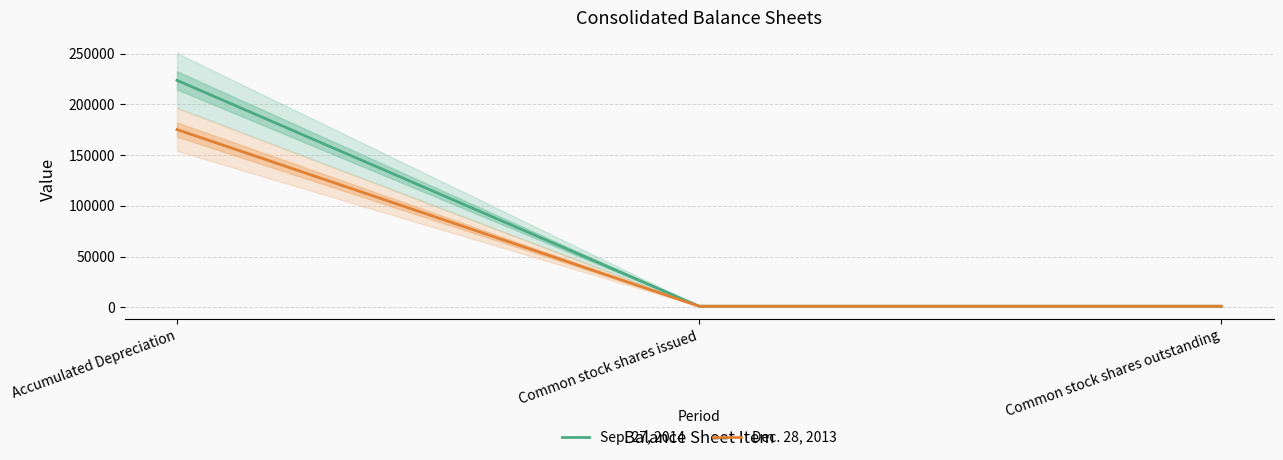

Reading left to right, transcribe all the data shown in this chart.

Sep. 27, 2014: 223653	1000	1000
Dec. 28, 2013: 175159	1000	1000